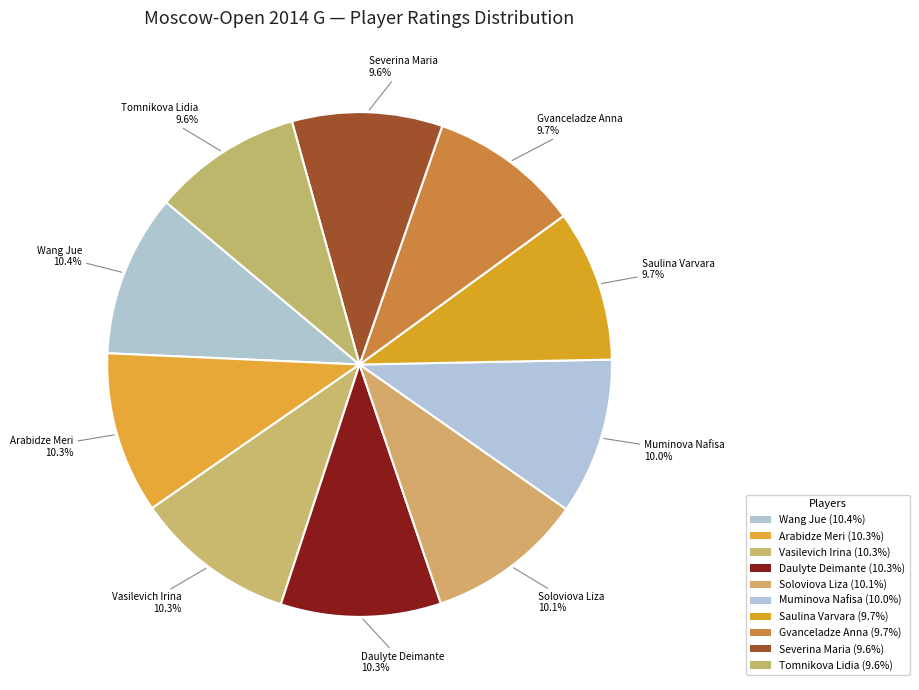

To the nearest percent, what is the difference between the largest and smallest slice percentages?

1%